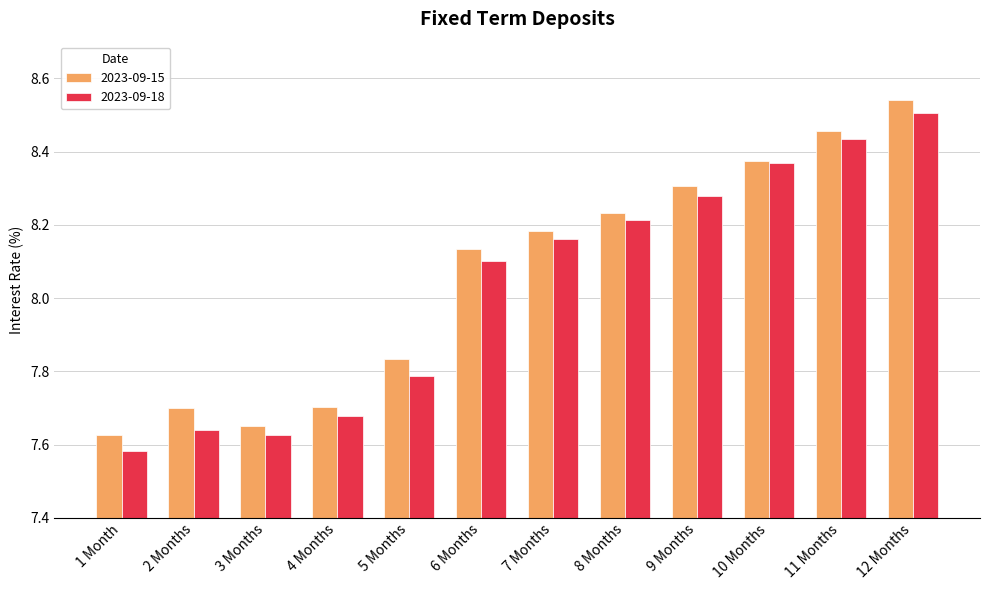

Is it true that 2023-09-15 equals 8.3 at 9 Months?

True